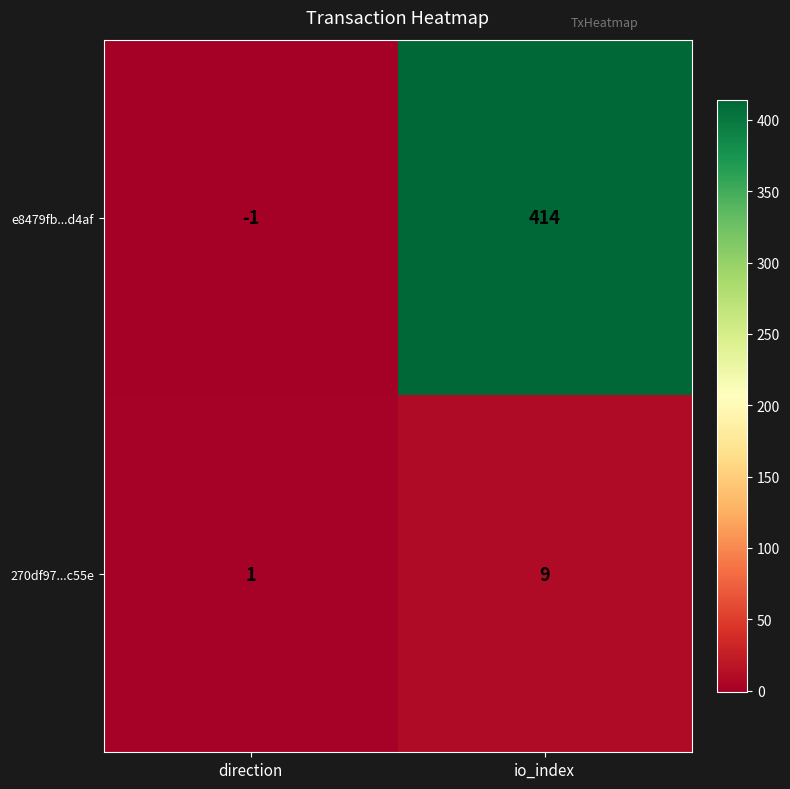

Read the e8479fb...d4af value at io_index, to the nearest 10.

410